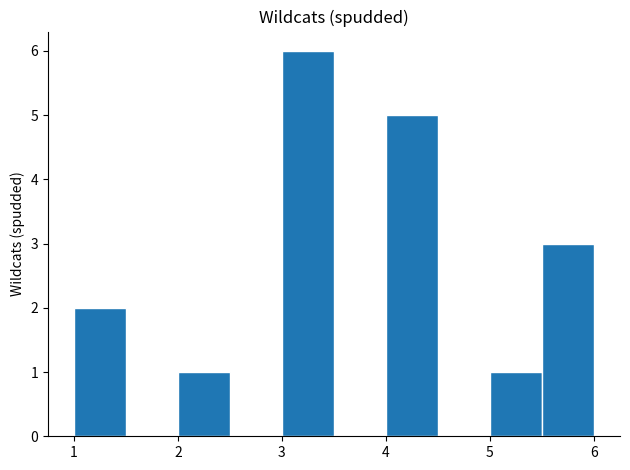

What is the height of the bar covering 3.0 to 3.5 on the x-axis? The values are not printed on the chart, so give them approximately, as read against the axis.

6